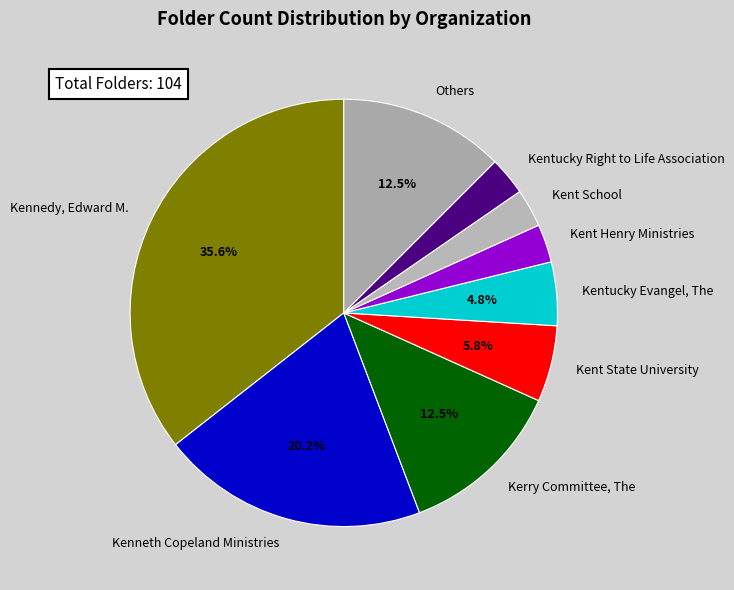

Which has a higher value, Kent School or Kent State University?

Kent State University